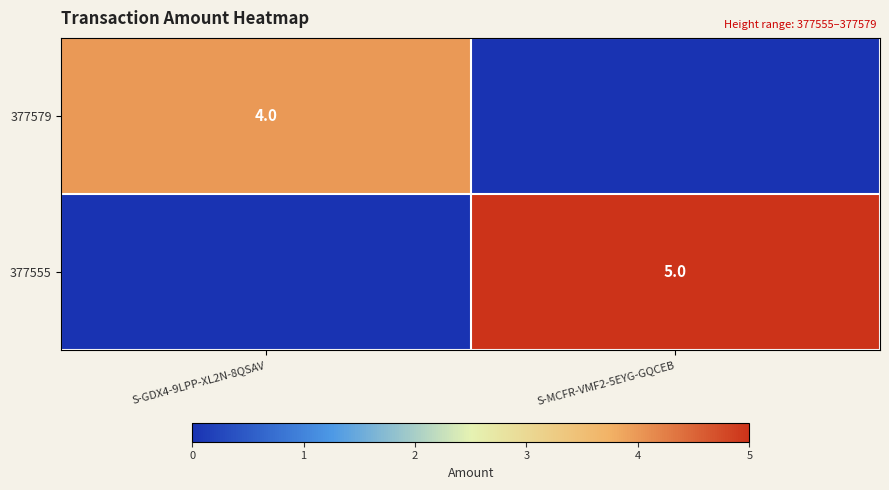

True or false: 377555 has a value of 5 at S-MCFR-VMF2-5EYG-GQCEB.

True